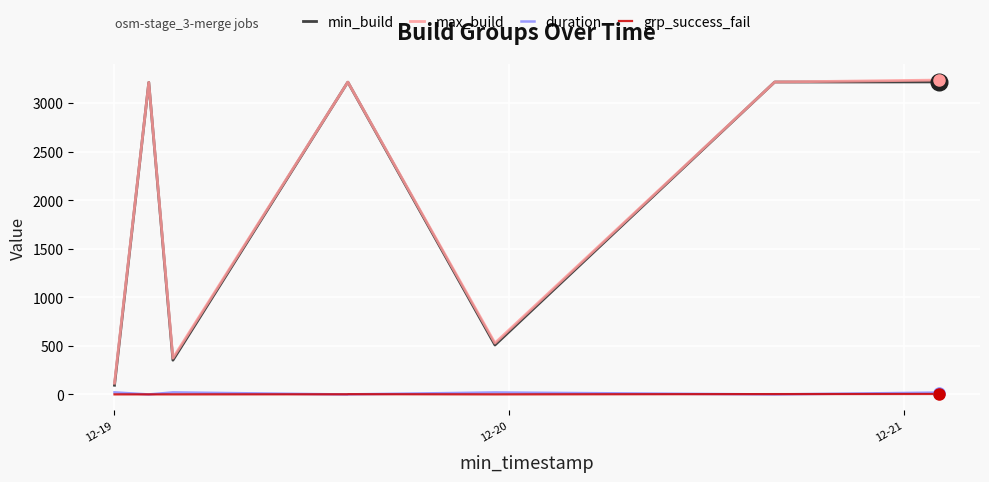

True or false: grp_success_fail and max_build cross at least once.

False